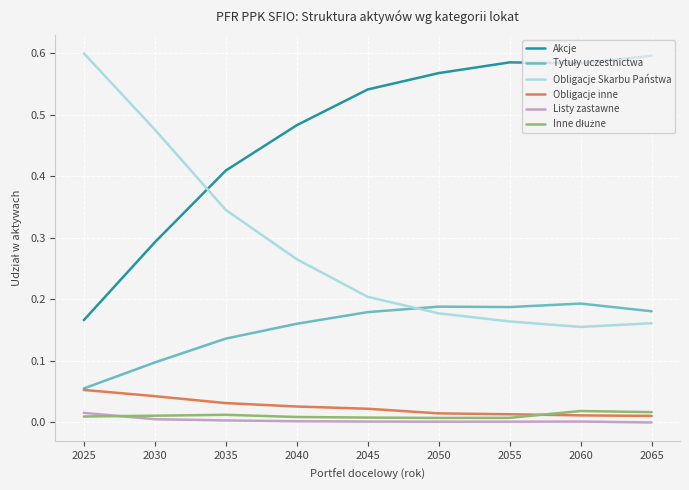

Is it true that Obligacje Skarbu Państwa equals 0.2 at 2060?

True